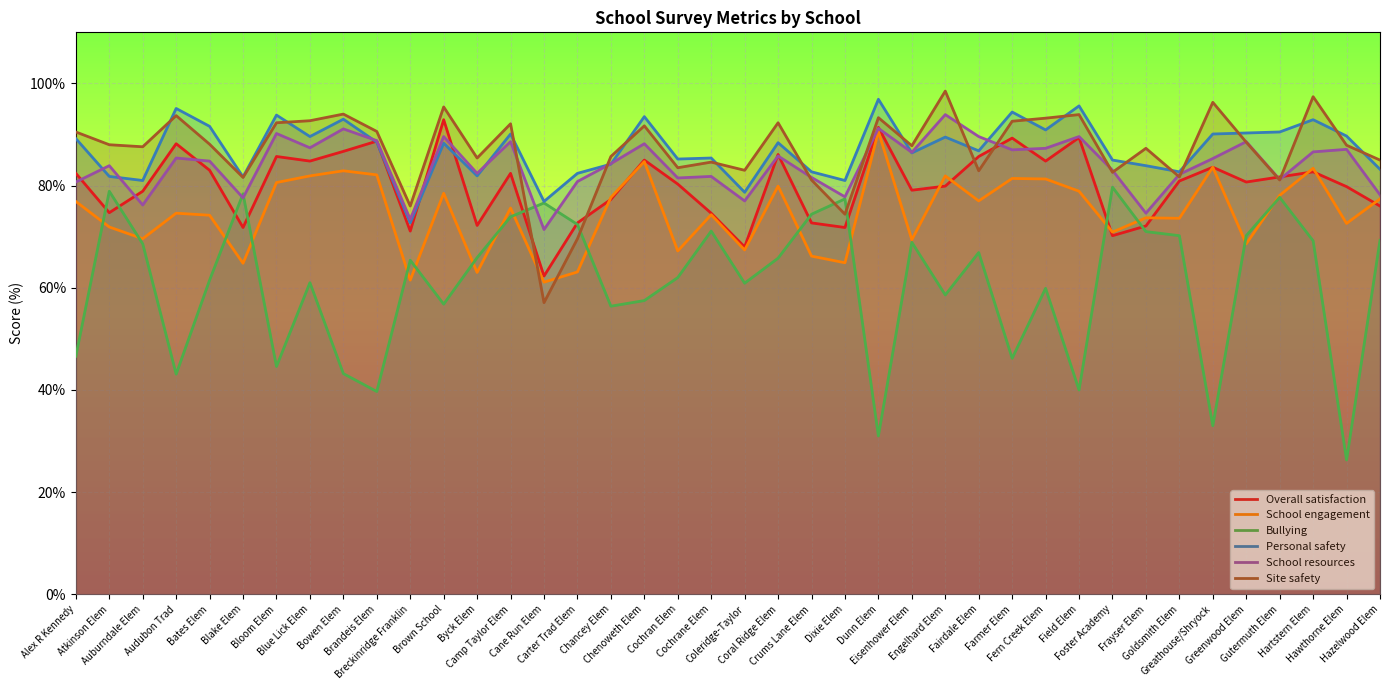

What is the highest value of the Site safety series?

98.5